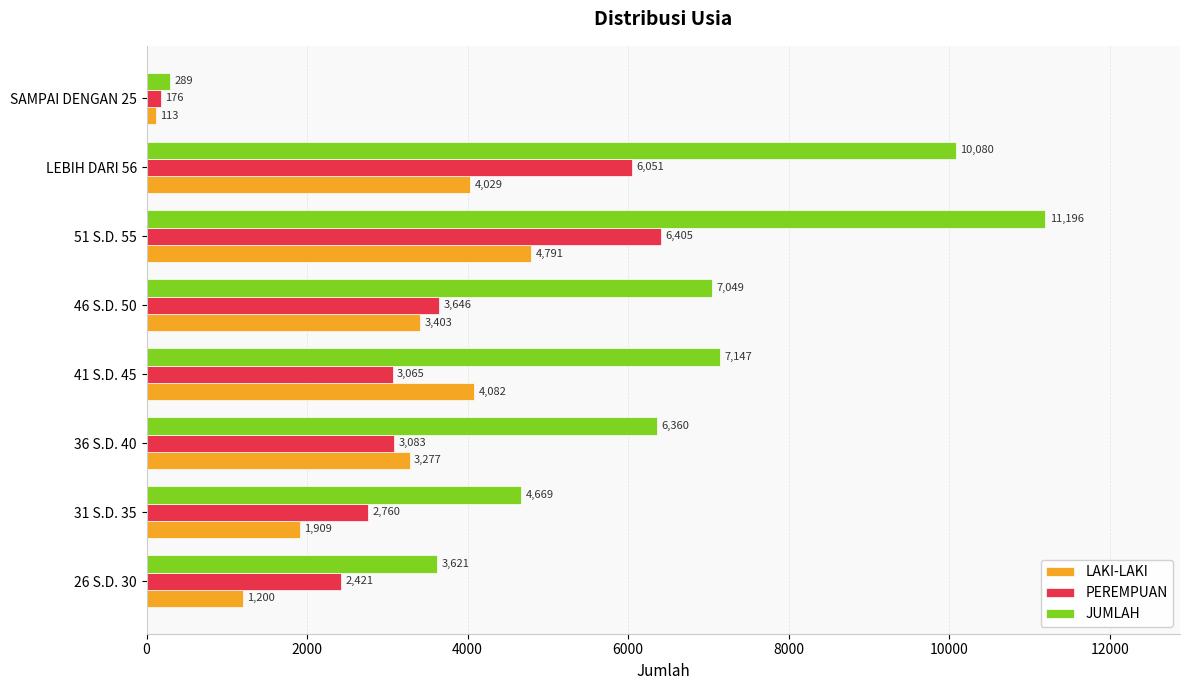

The PEREMPUAN series shows 176 at SAMPAI DENGAN 25. True or false?

True